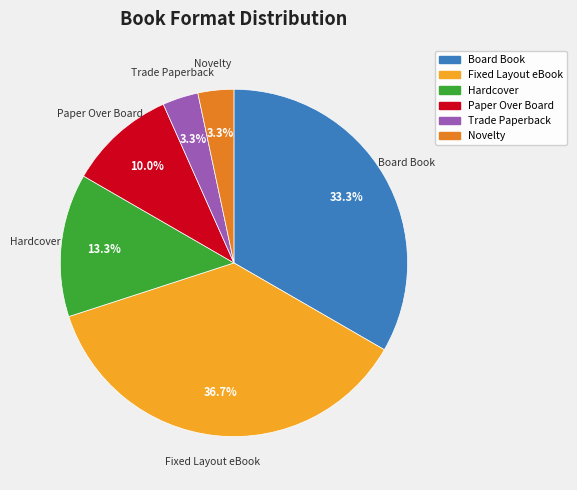

Which has a higher value, Novelty or Hardcover?

Hardcover